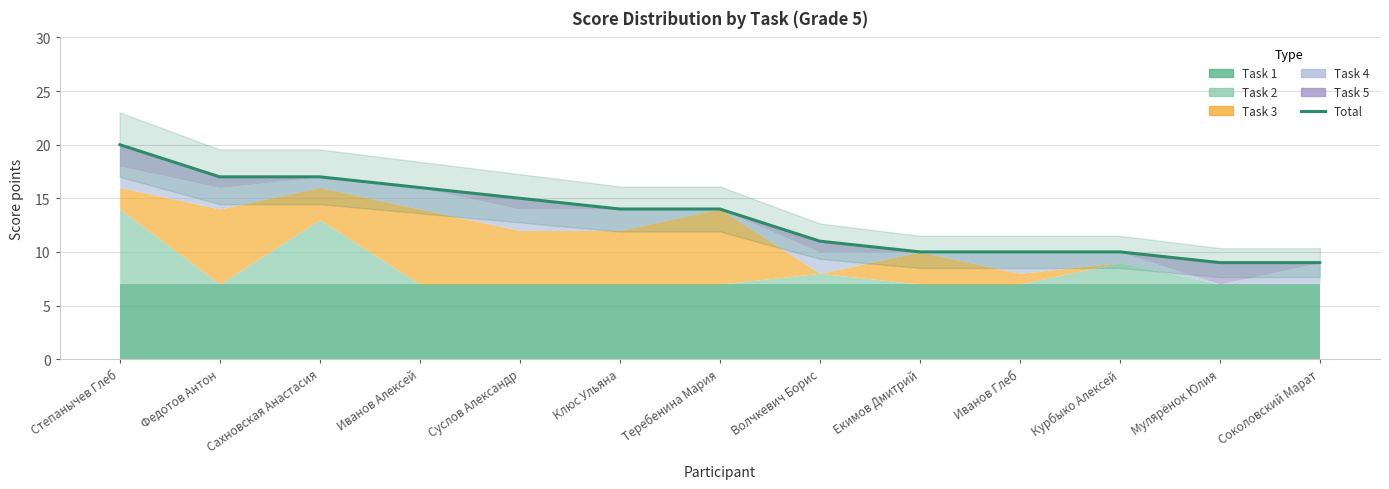

What is the smallest value displayed?

9